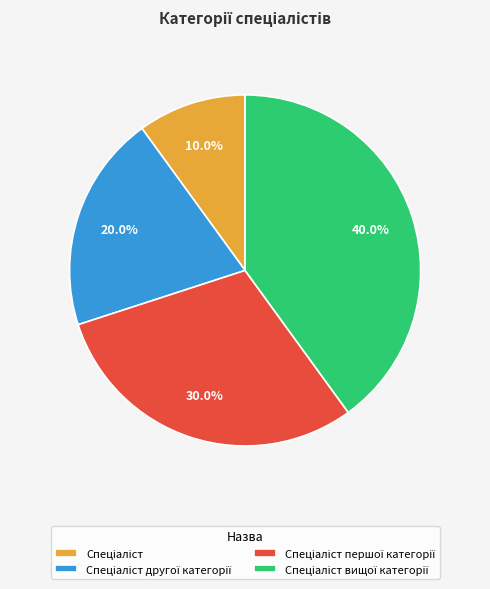

Does any single category account for the majority?

No